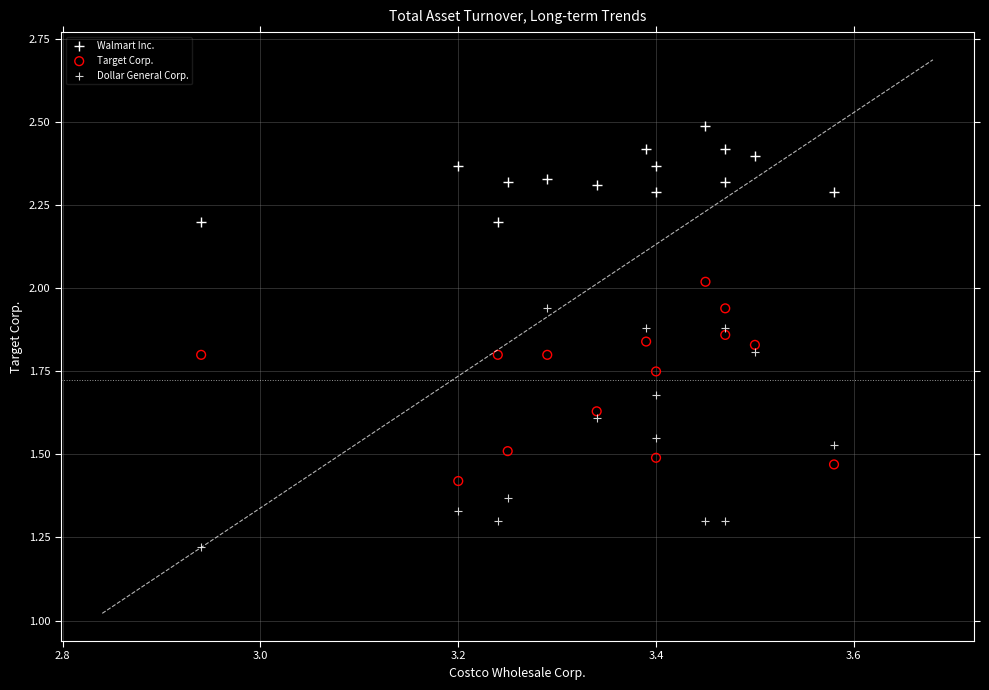

What are all the series names shown in the legend?

Walmart Inc., Target Corp., Dollar General Corp.